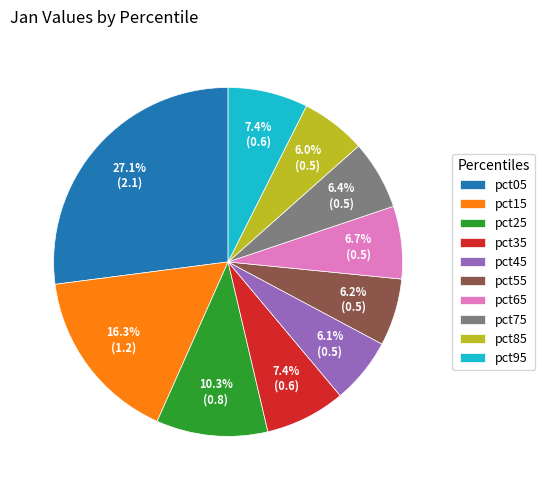

What percentage is the pct35 slice, to the nearest percent?

7%